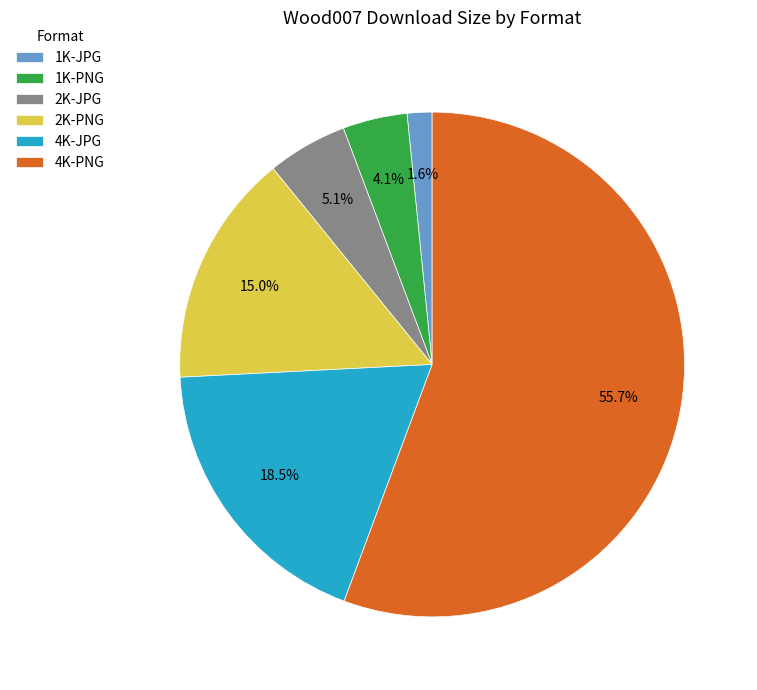

What is the largest slice in the pie chart?

4K-PNG